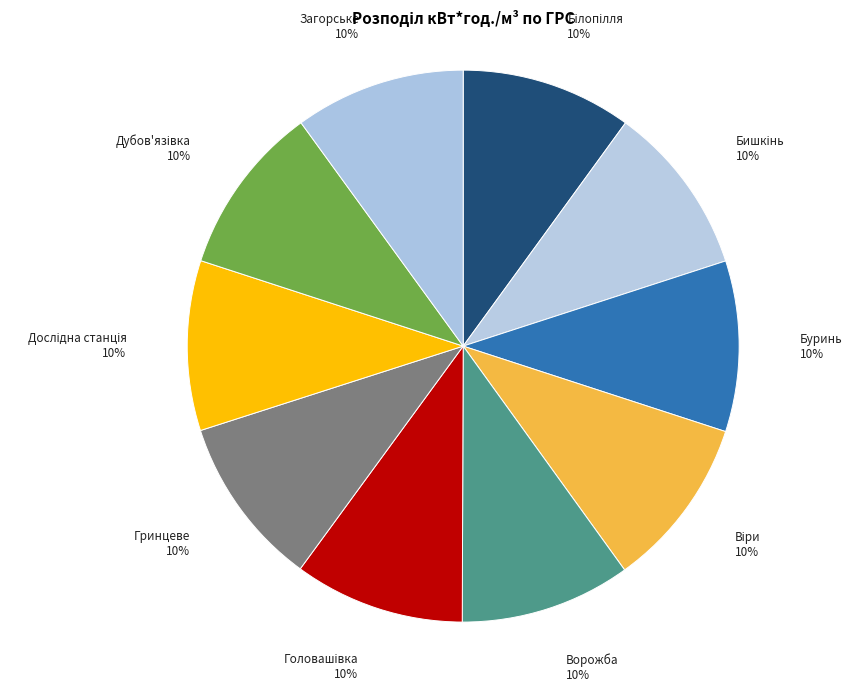

Does Ворожба represent more than half of the total?

No